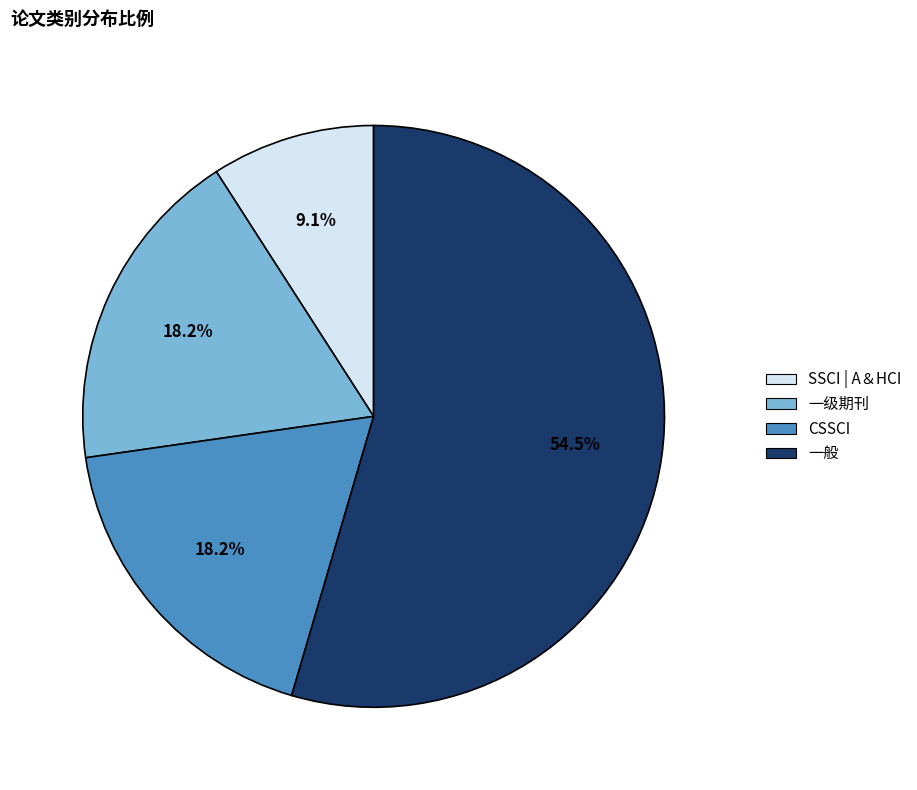

Is there a majority slice in this chart?

Yes